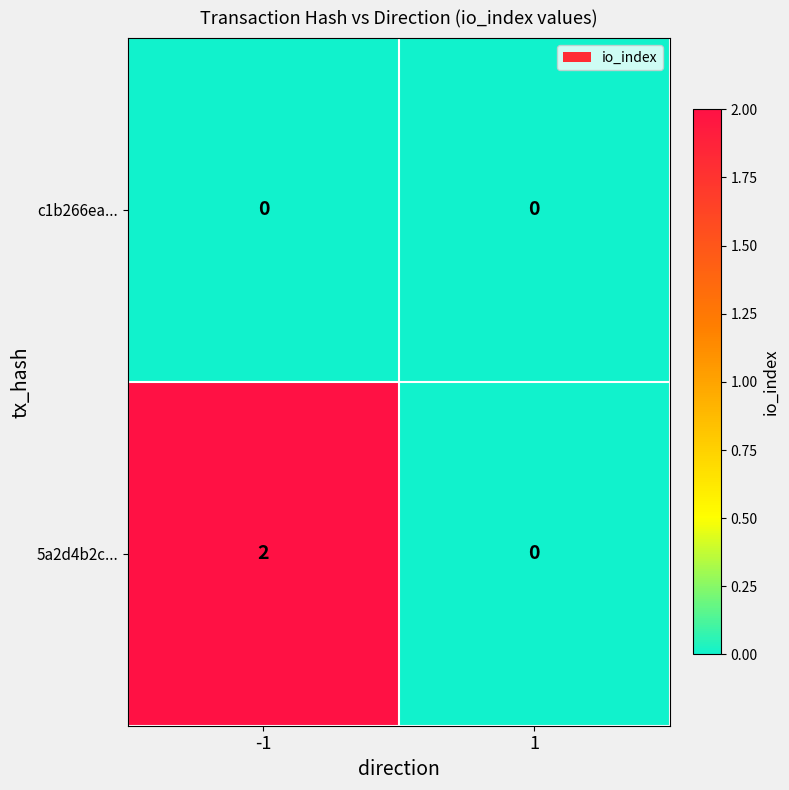

List the series in order of their peak value, lowest first.

c1b266ea..., 5a2d4b2c...